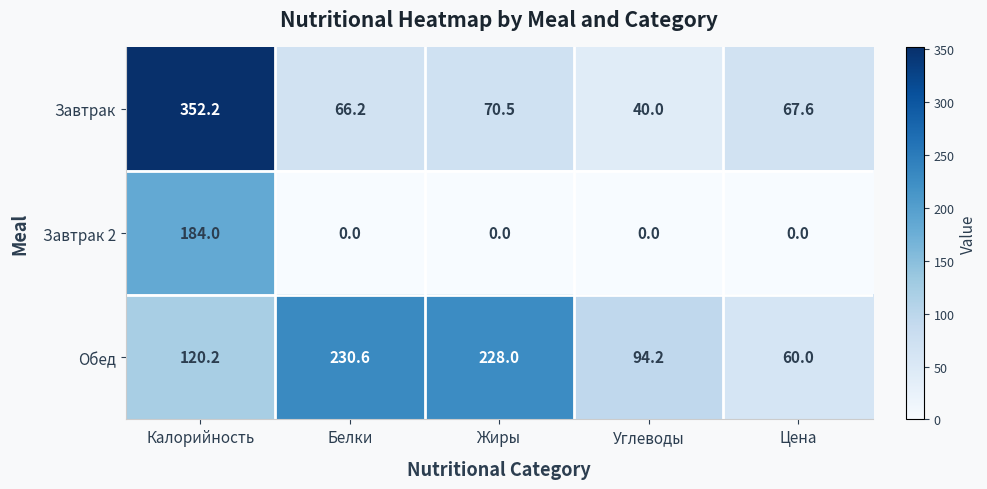

True or false: Обед has a value of 230.6 at Белки.

True